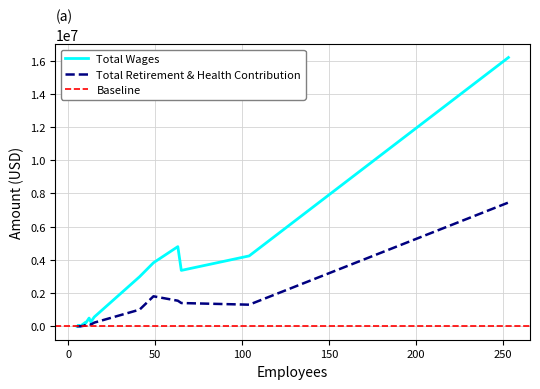

True or false: Total Retirement & Health Contribution has a value of 3083560.8 at 6.

False